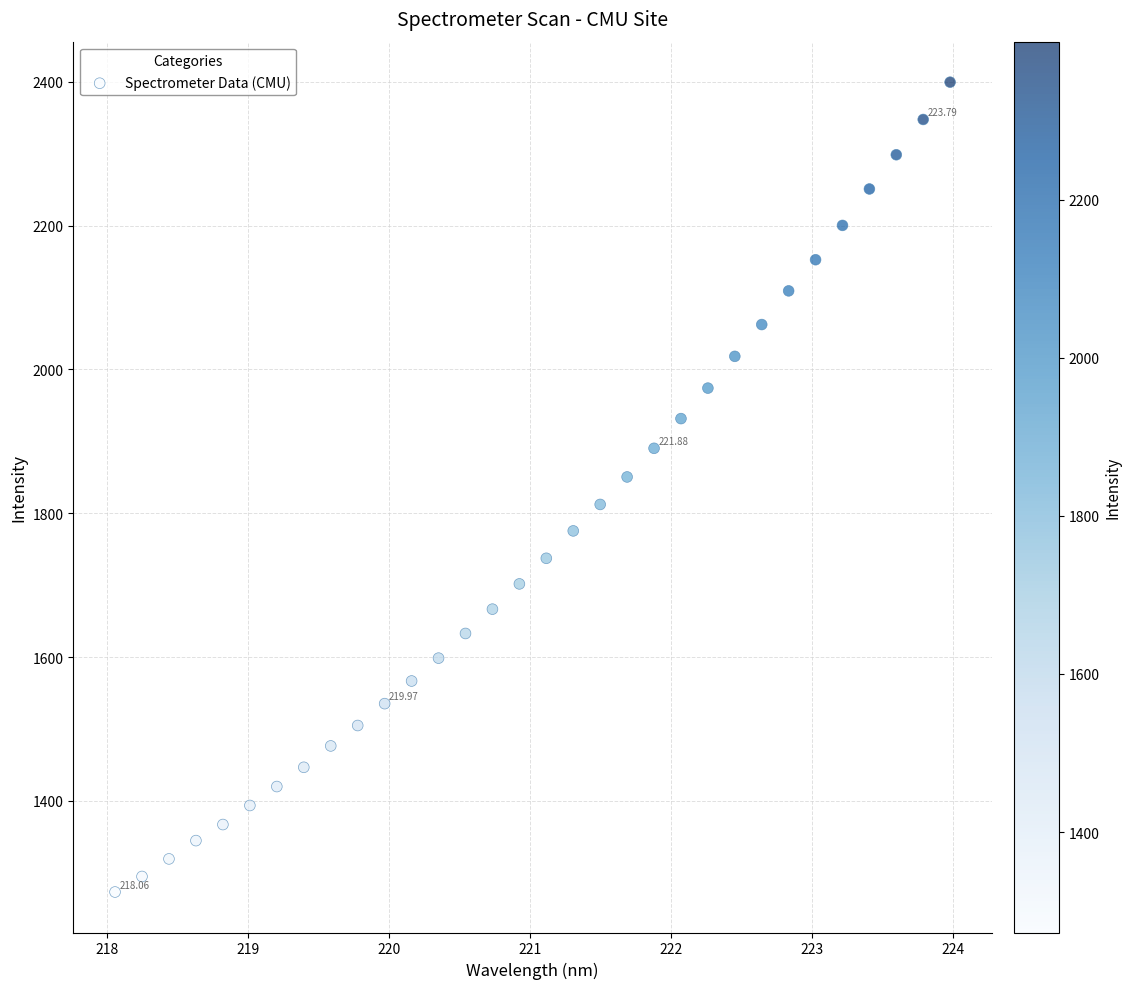

What is the range of X values (max minus min)?

5.9